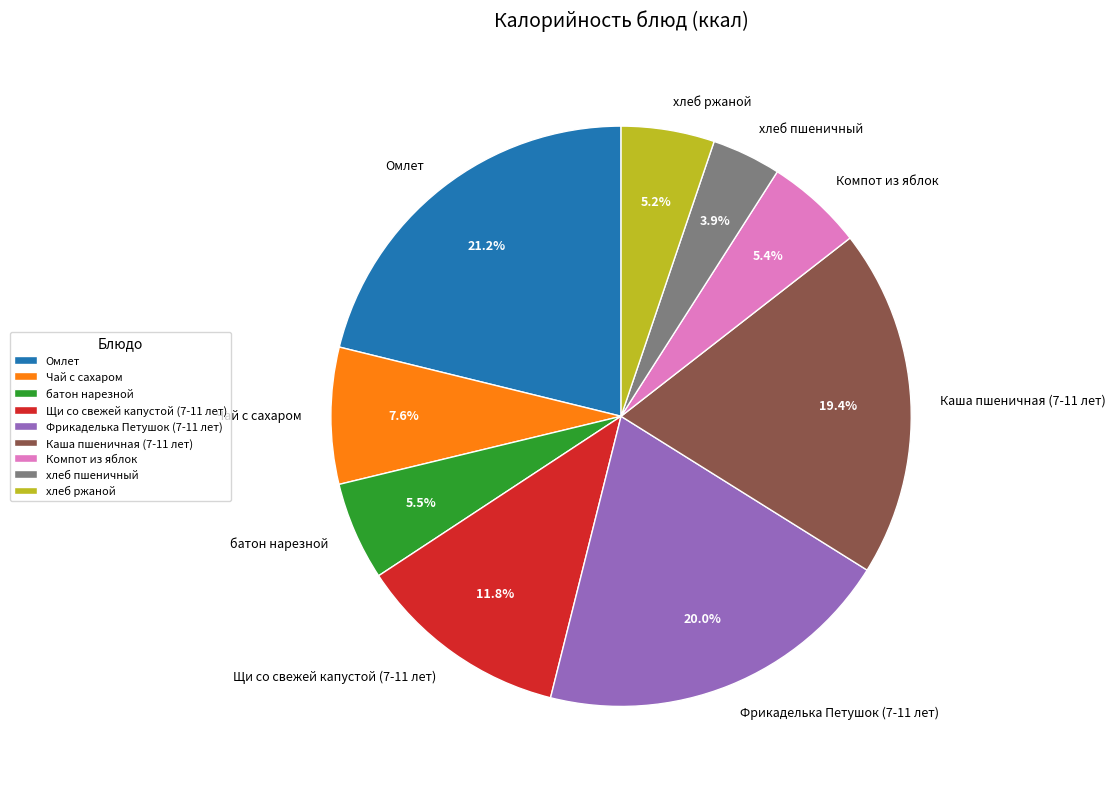

How many slices are in this pie chart?

9